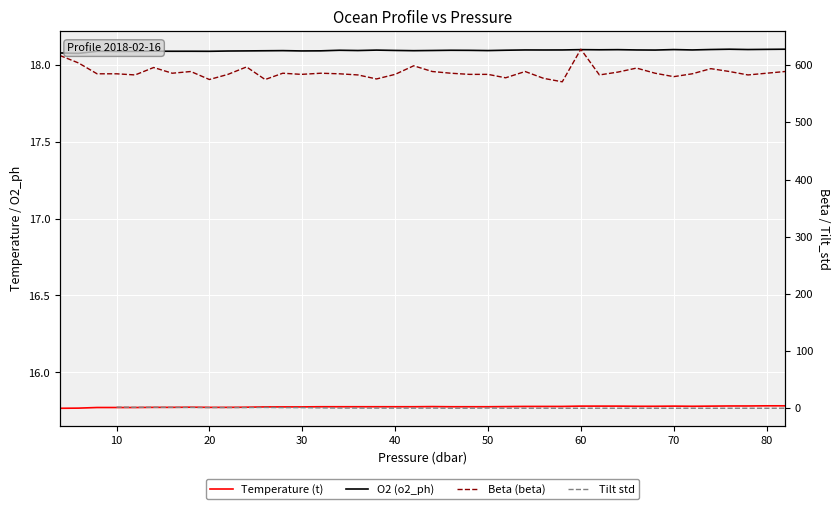

Is it true that O2 (o2_ph) equals 30.3 at 24?

False